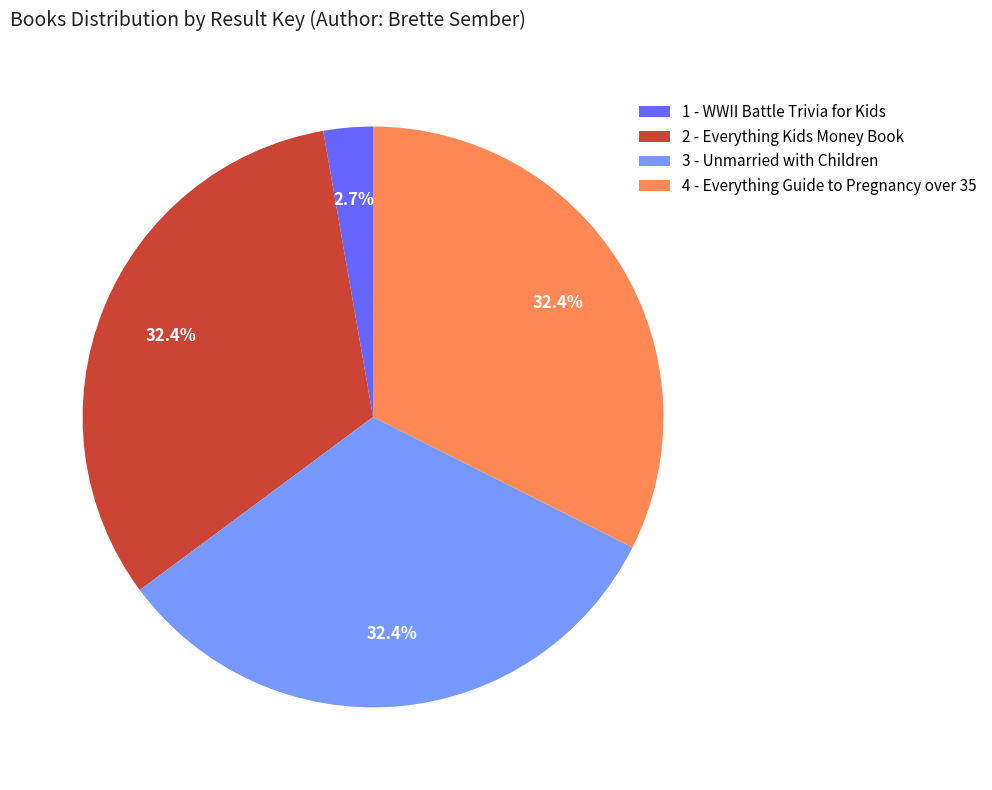

Is there a majority slice in this chart?

No